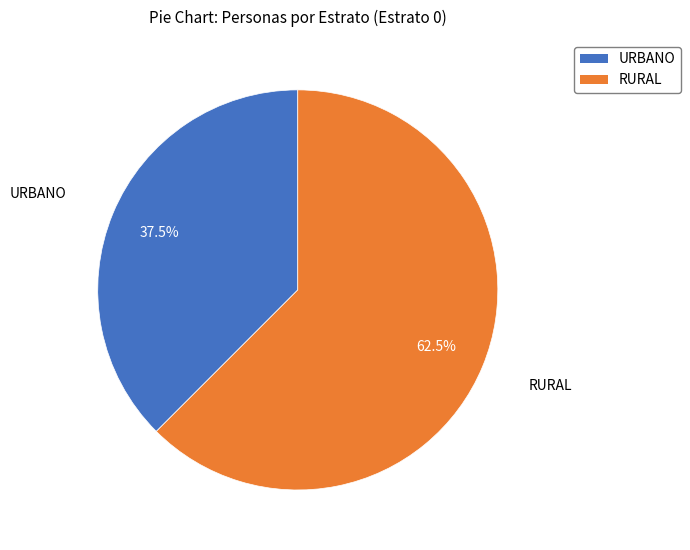

Does any single category account for the majority?

Yes